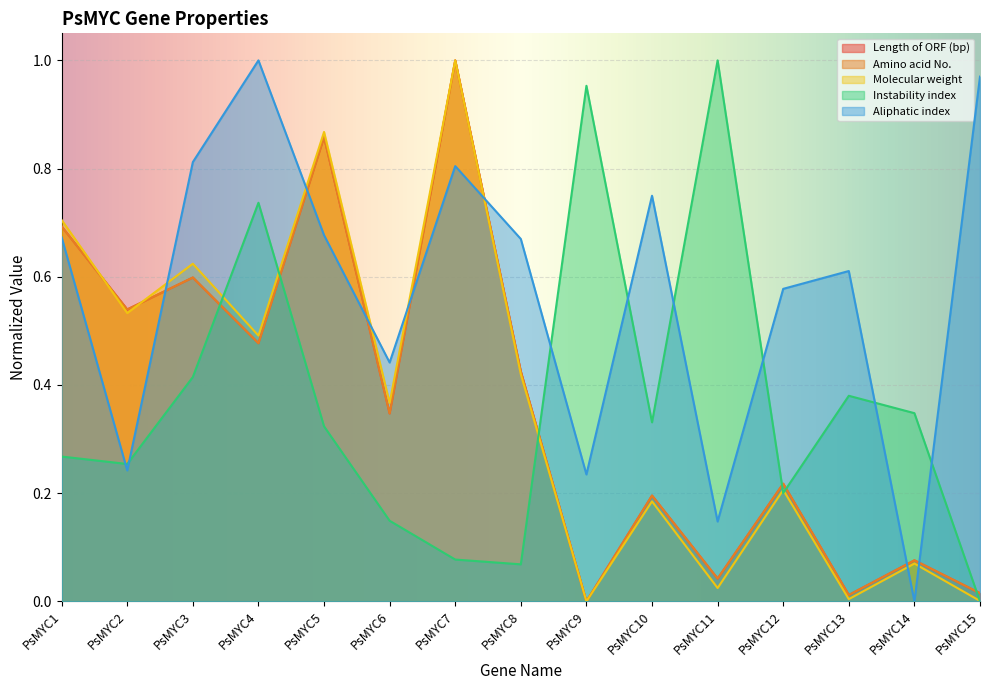

How many distinct data groups are displayed?

5